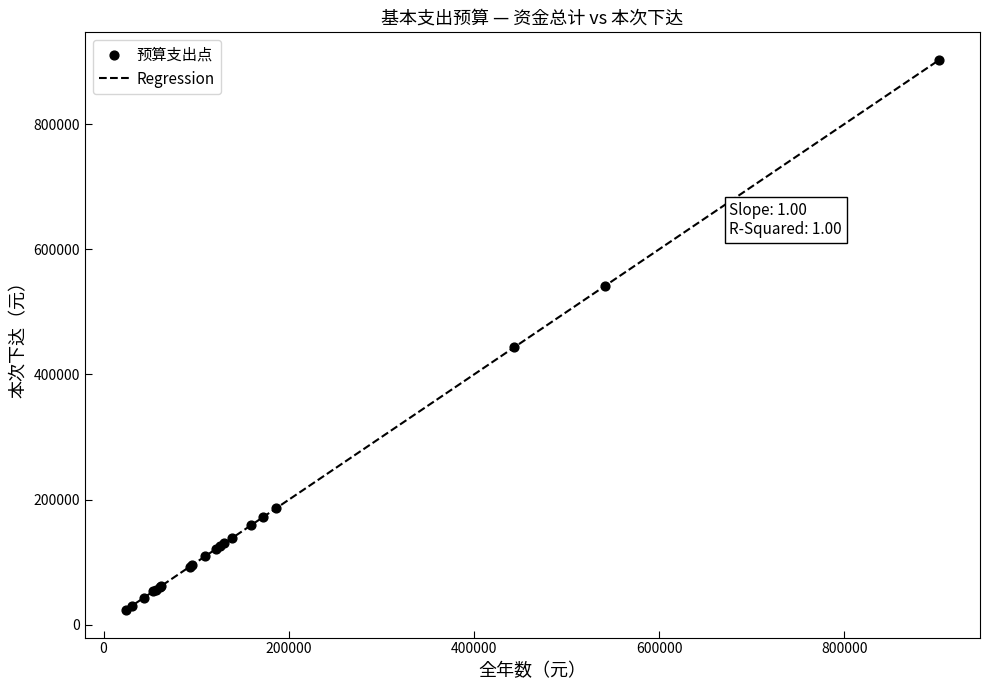

What is the minimum value shown in the chart?

23798.6